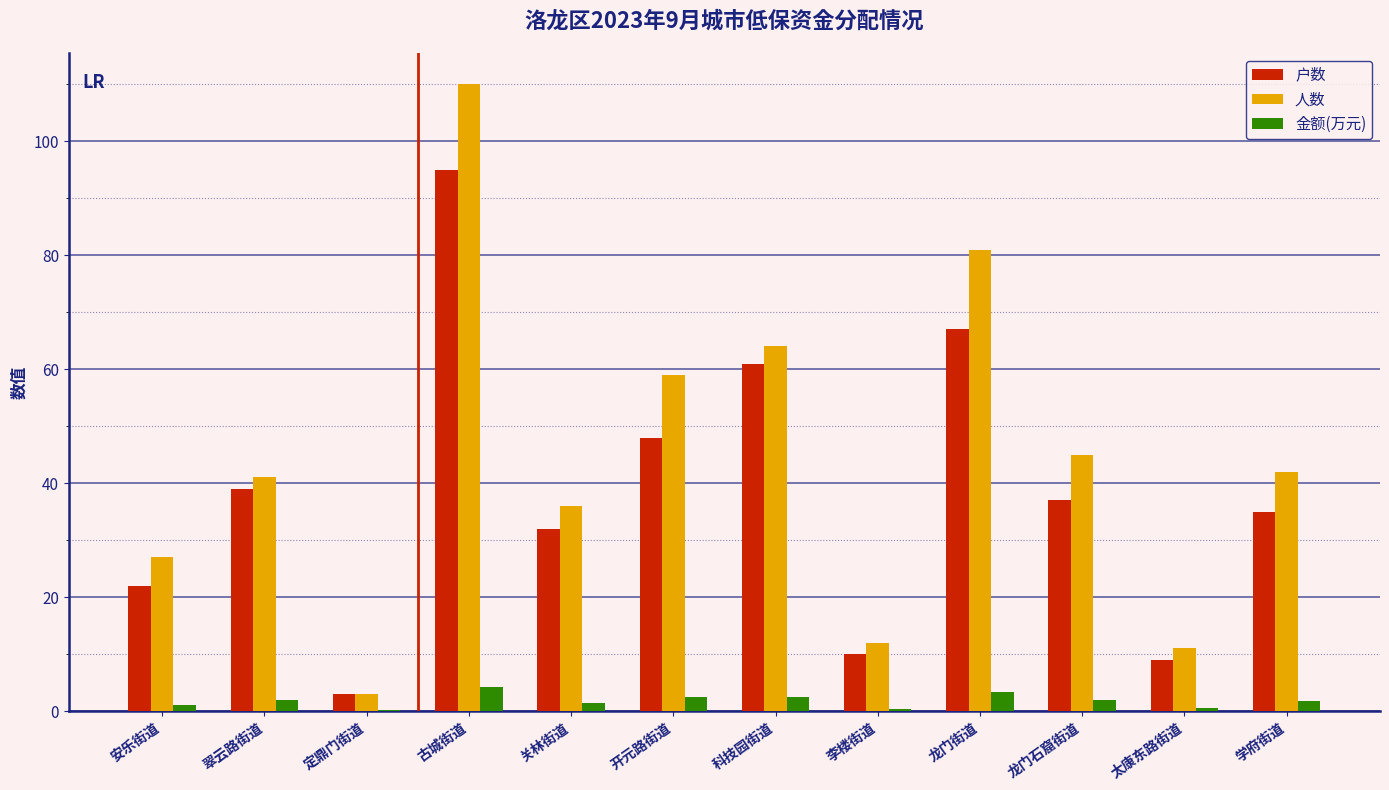

What are all the series names shown in the legend?

户数, 人数, 金额(万元)